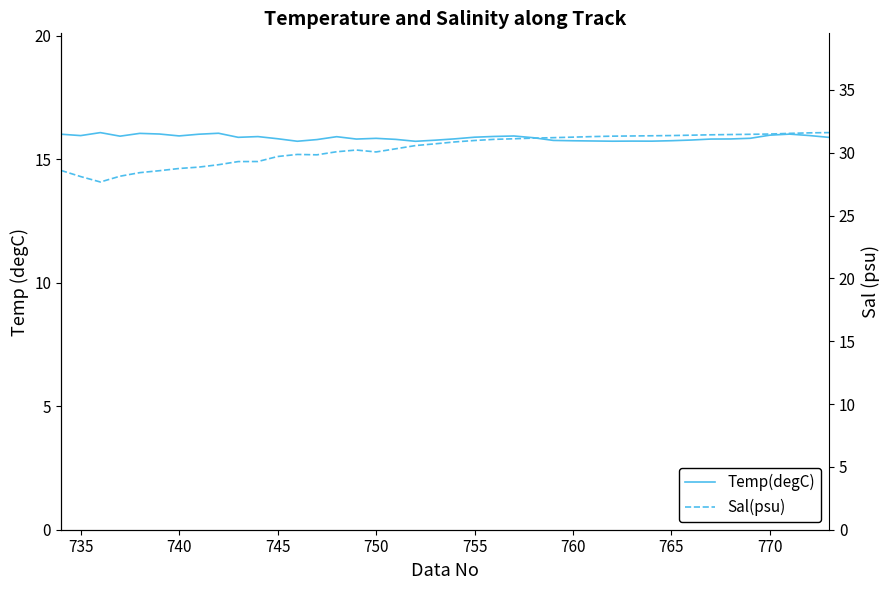

Which series has the largest range (max minus min)?

Sal(psu)